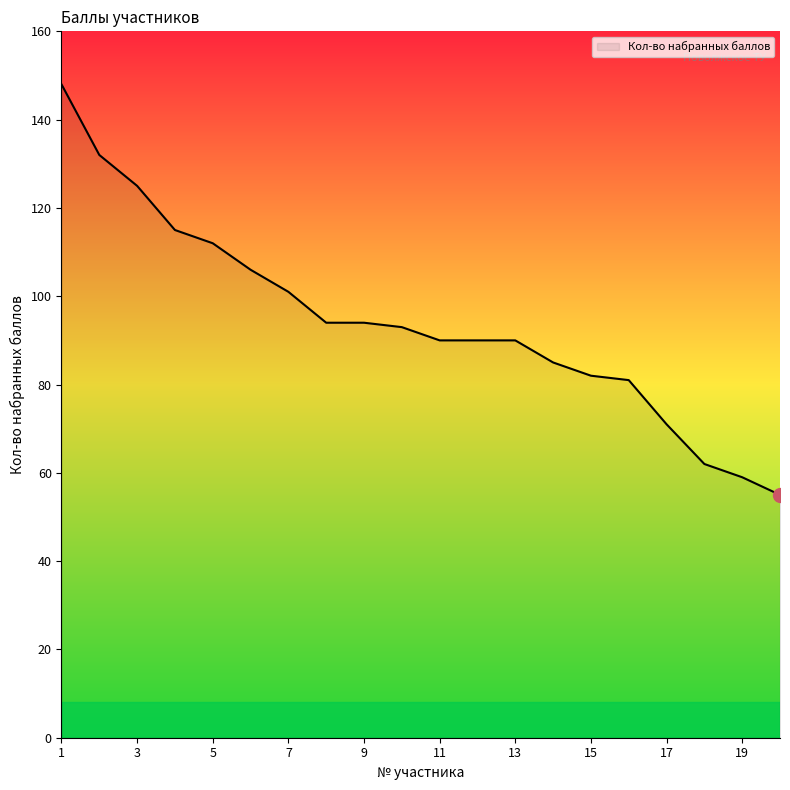

What is the greatest value displayed?

148